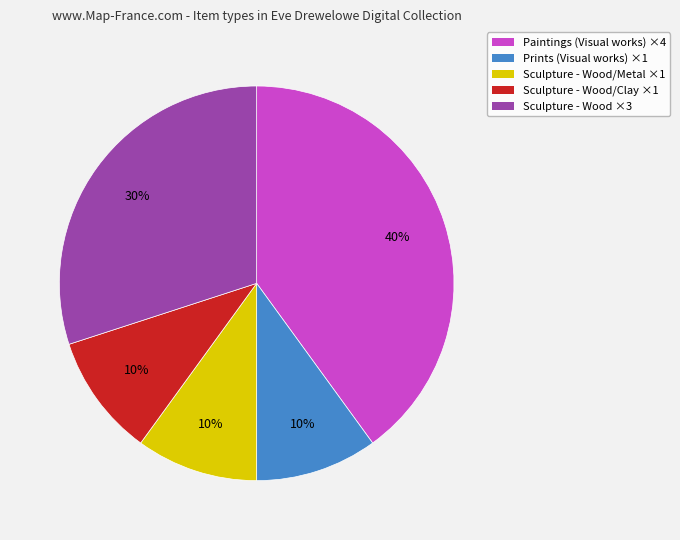

To the nearest percent, what percentage of the pie is Prints (Visual works) ×1?

10%